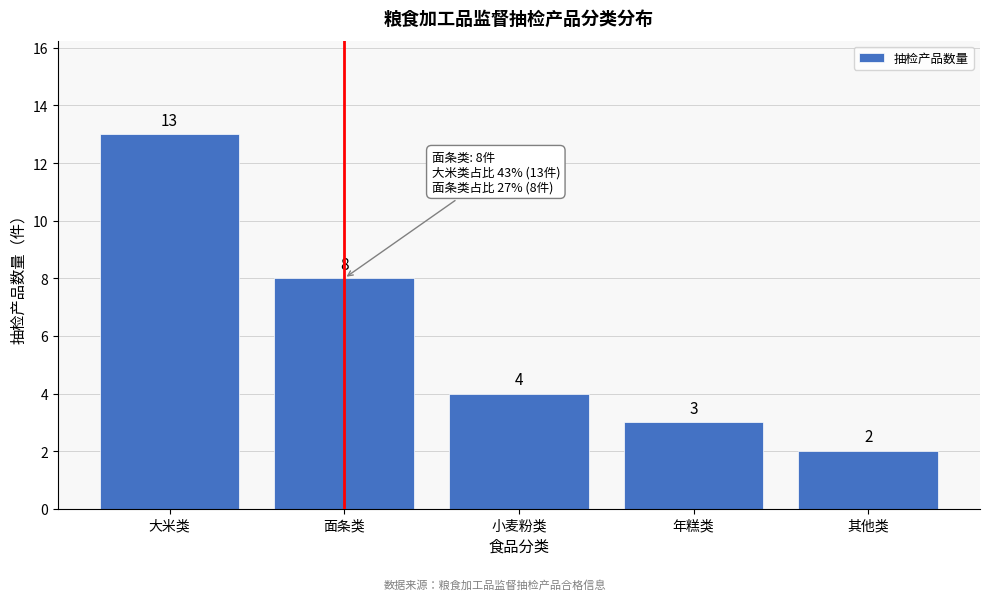

Reading left to right, what are all the values shown in this chart?

13	8	4	3	2